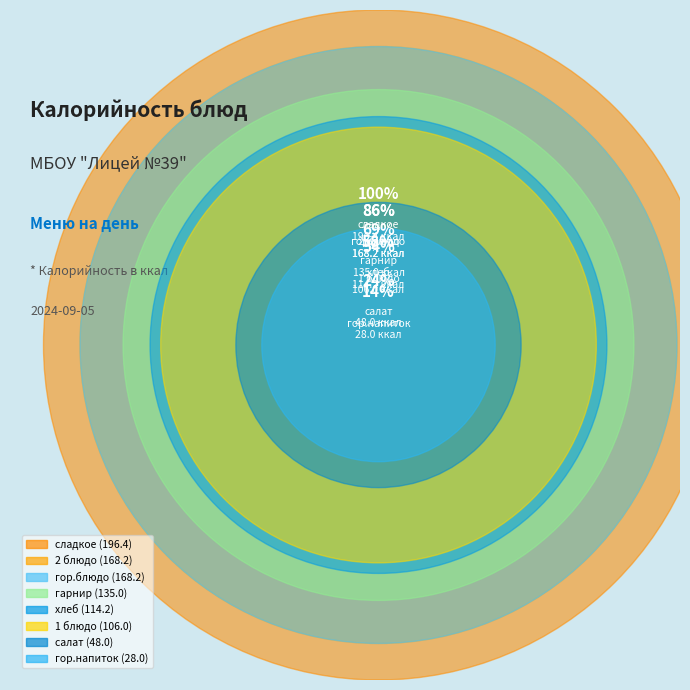

Is it true that 2 блюдо is 17% of the pie?

True